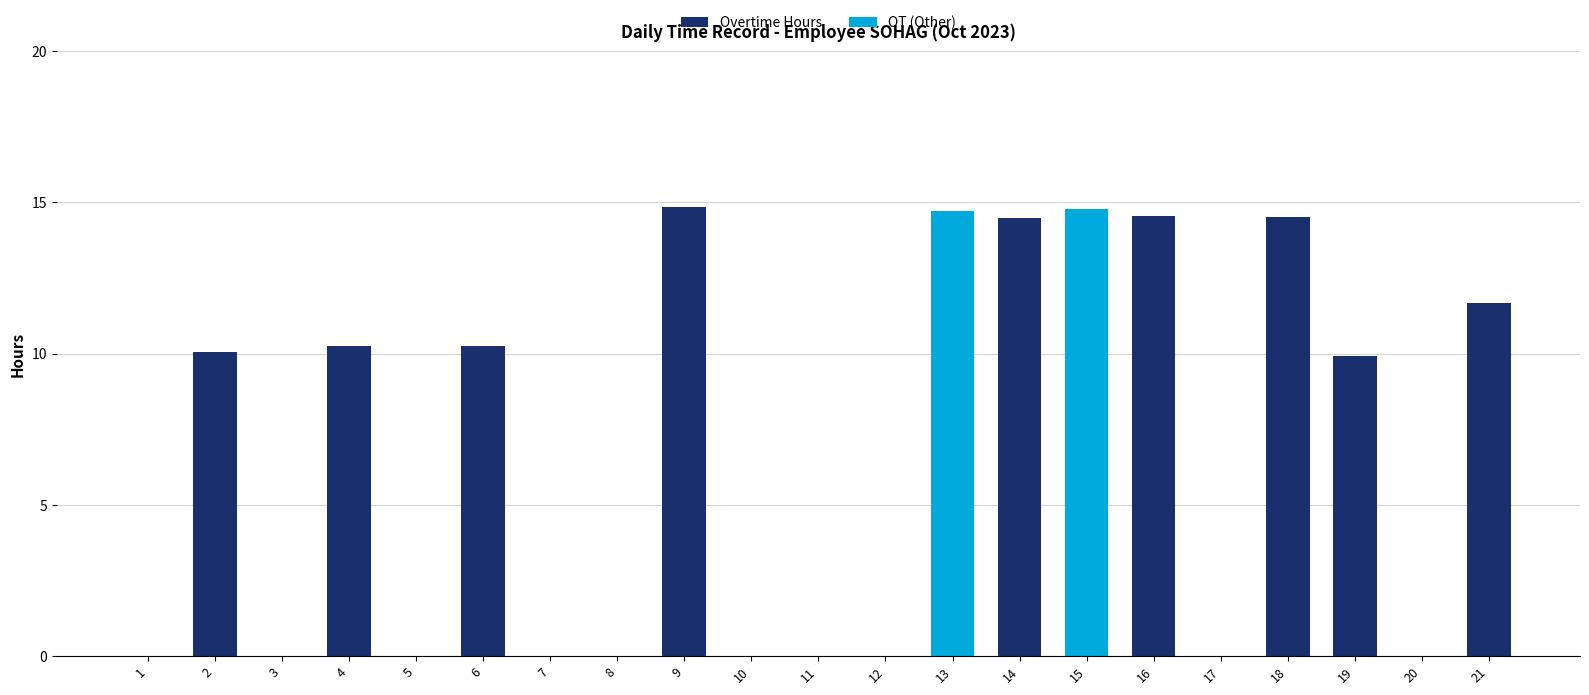

The value of Overtime Hours at 19 is 2.4. True or false?

False